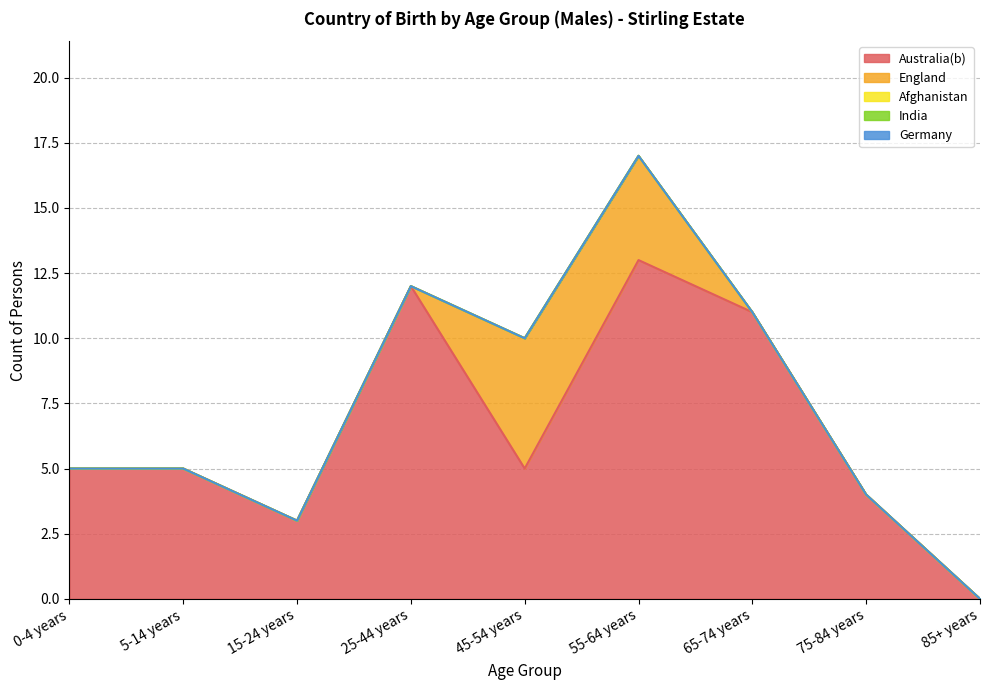

Is the value of Germany at 15-24 years greater than the value of Afghanistan at 75-84 years?

No